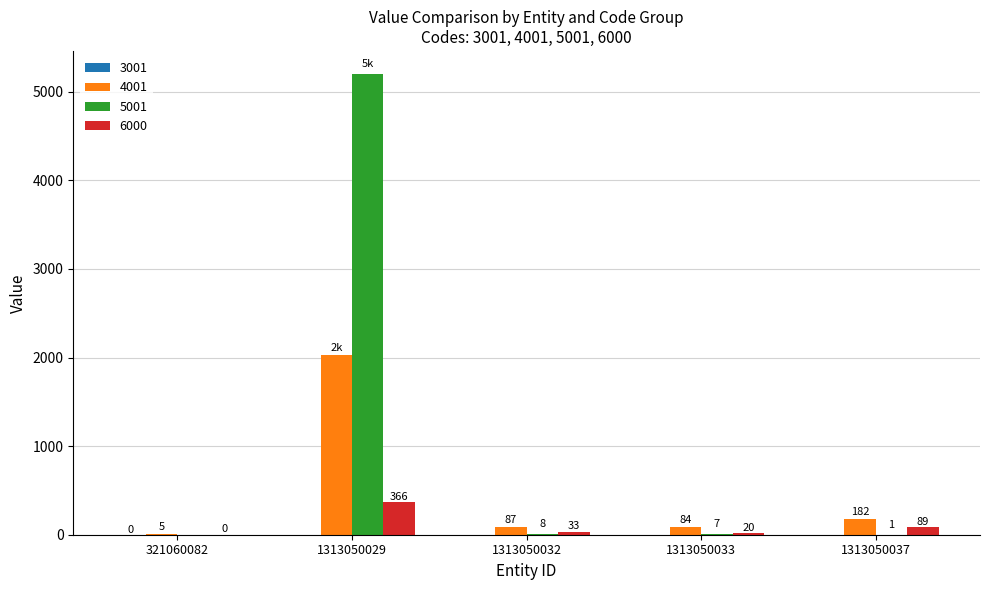

At which label does 4001 reach its peak?

1313050029